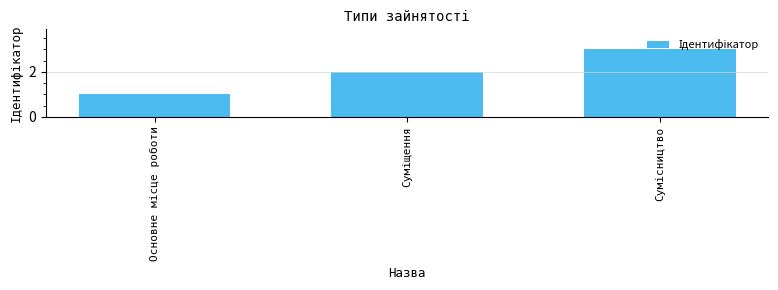

What is the value of the 2nd bar from the left?

2